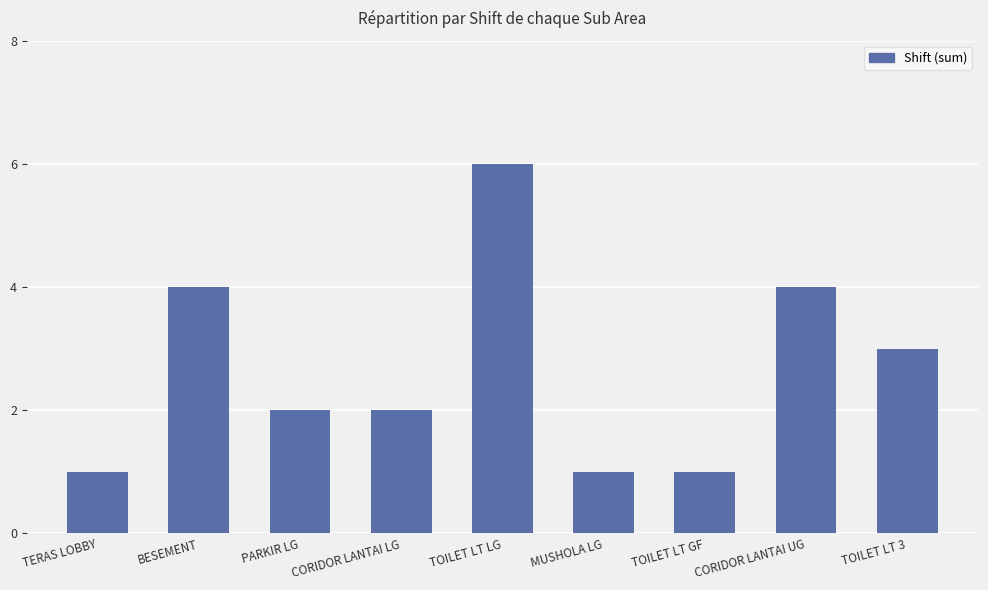

Where is the data nearest to the value 3?

TOILET LT 3